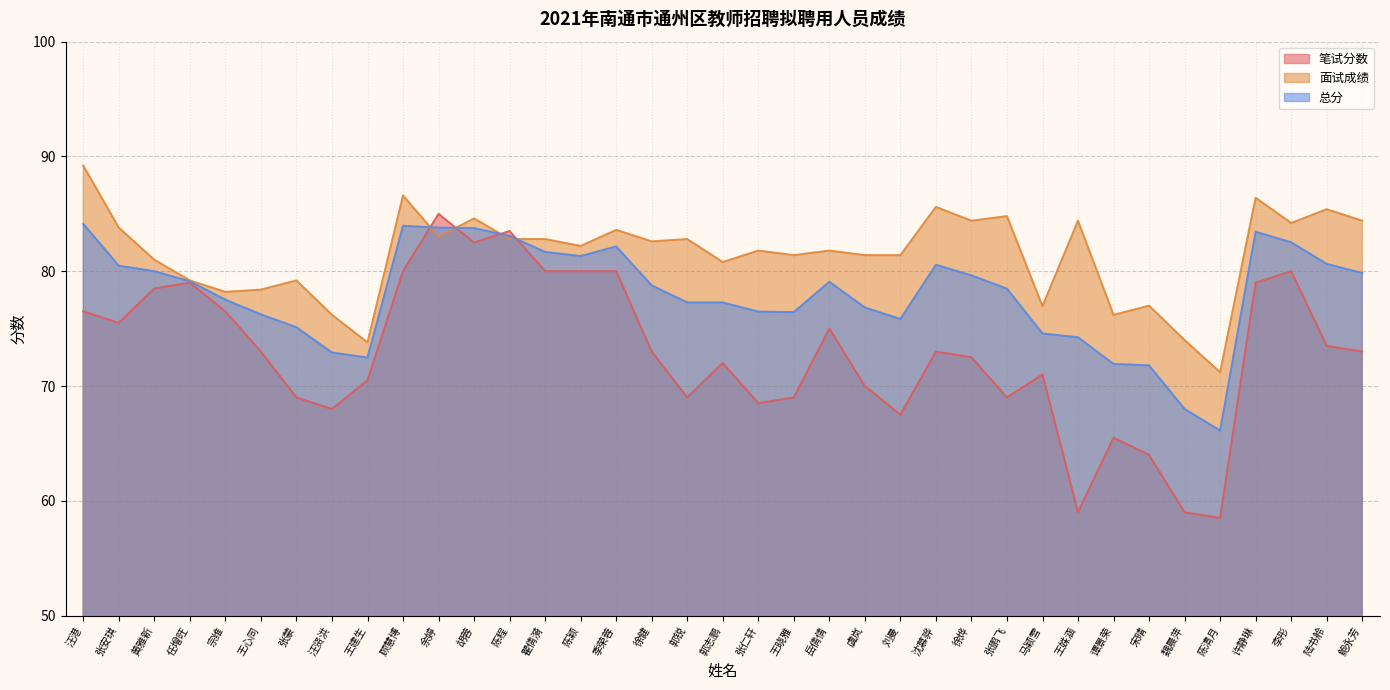

What is the total value across all series at 王建生?

216.8